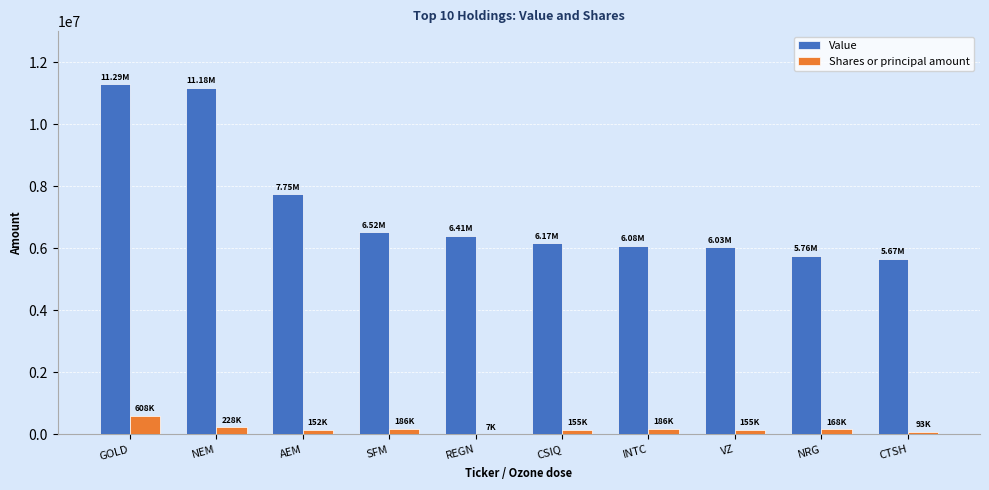

What are all the series names shown in the legend?

Value, Shares or principal amount